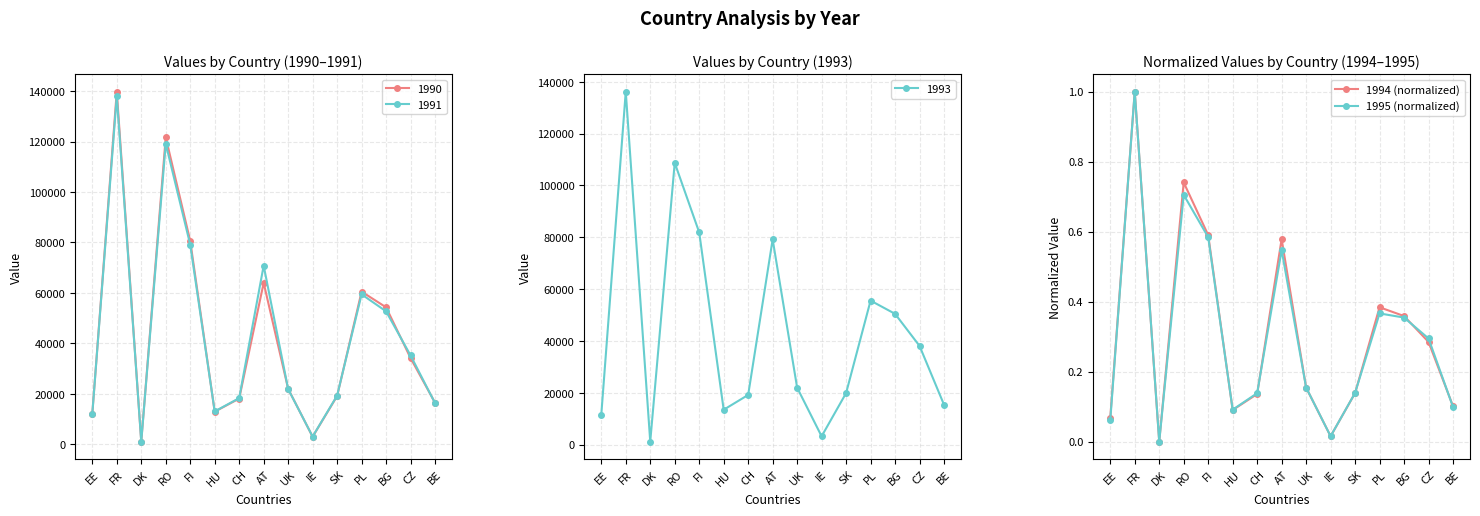

Rank the categories by 1994 (normalized) value from lowest to highest.

DK, IE, EE, HU, BE, CH, SK, UK, CZ, BG, PL, AT, FI, RO, FR